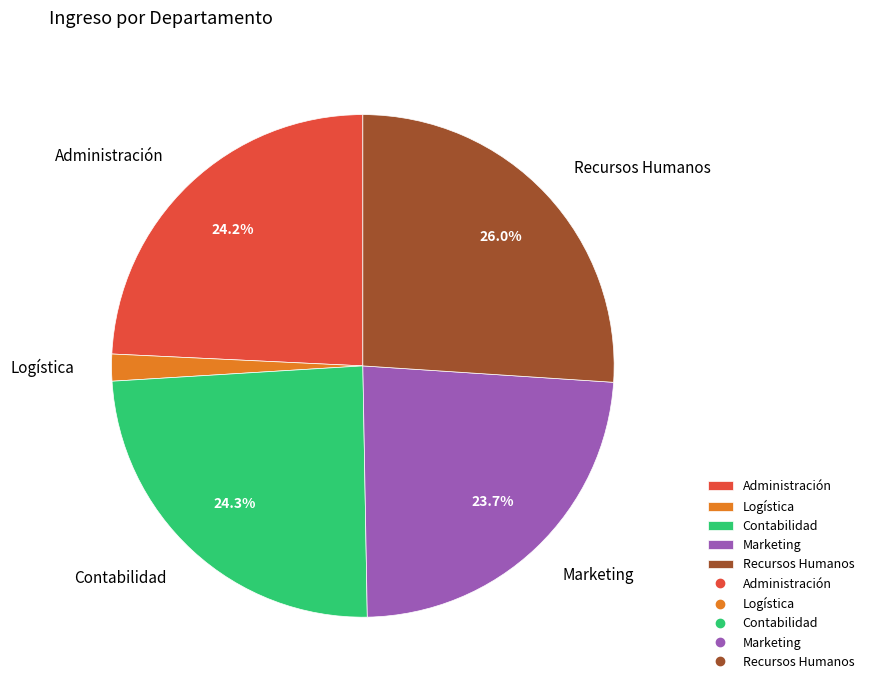

Is there a majority slice in this chart?

No